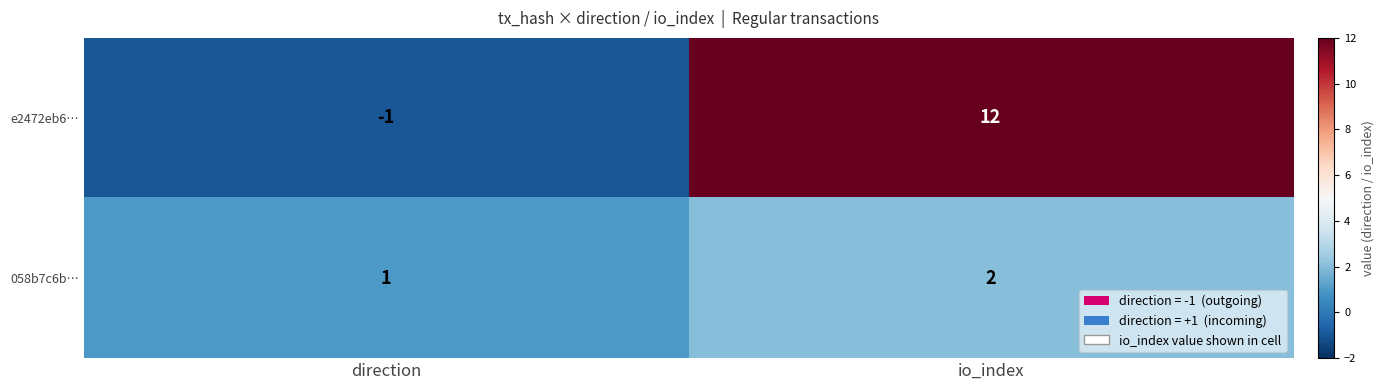

What is the sum of all 058b7c6b… values?

3